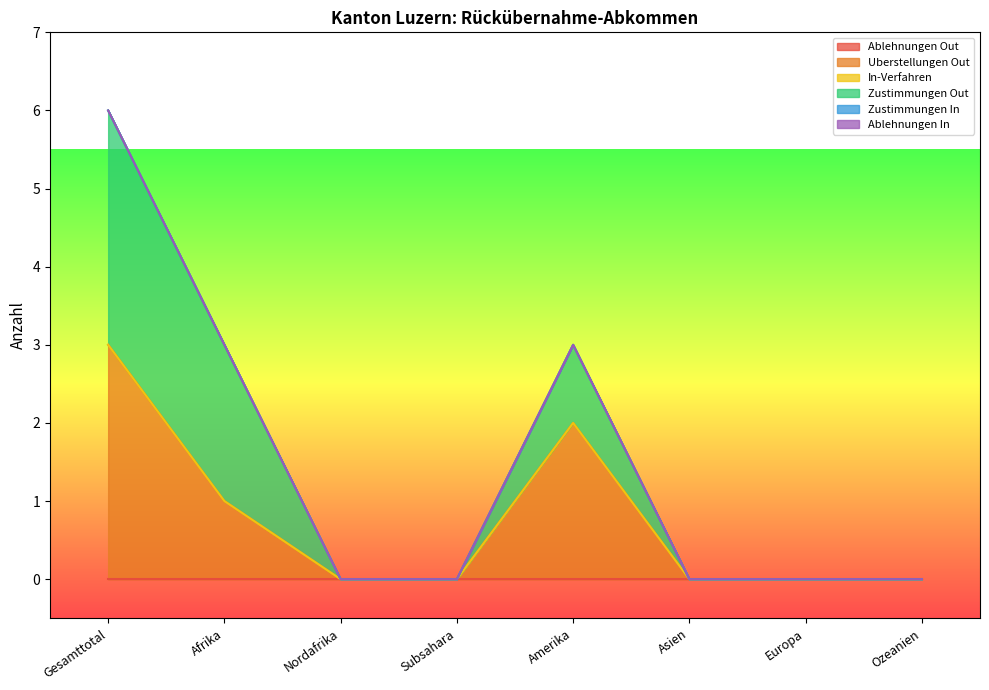

Rank the series by their maximum value, from highest to lowest.

Uberstellungen Out, Zustimmungen Out, Ablehnungen Out, In-Verfahren, Zustimmungen In, Ablehnungen In